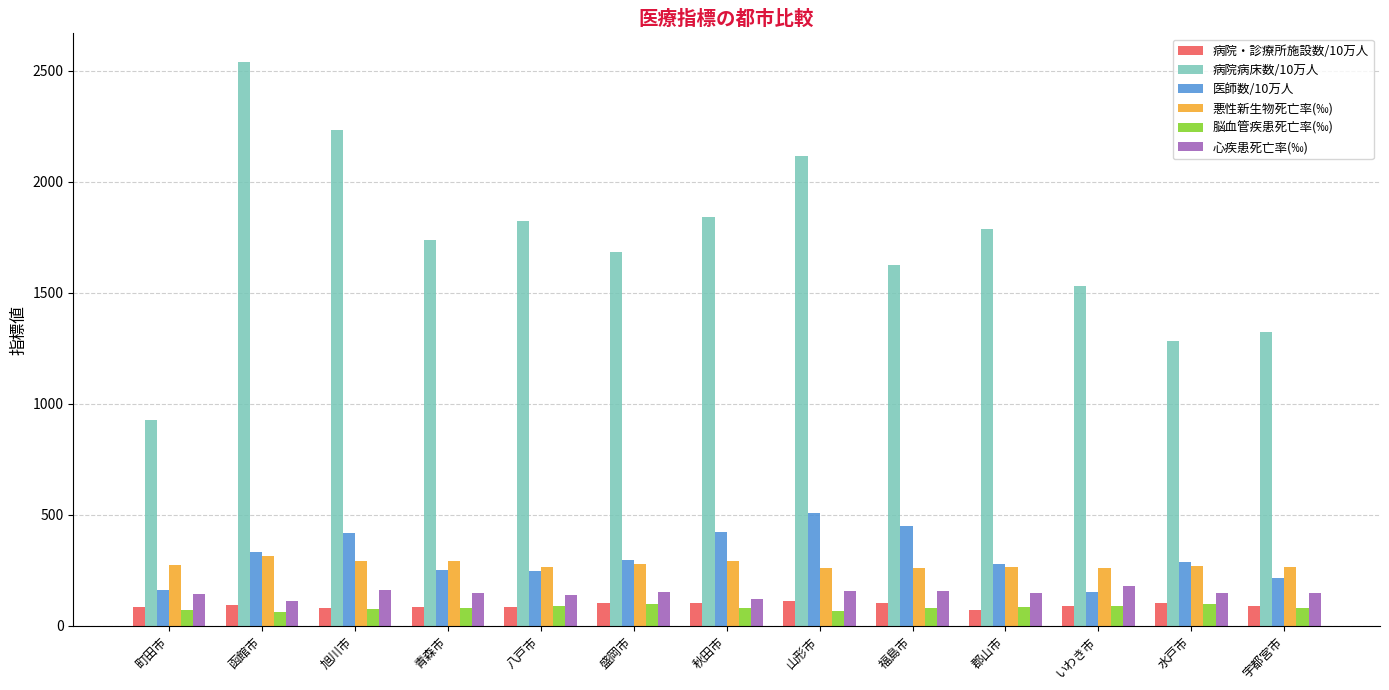

What is the value of the 脳血管疾患死亡率(‰) bar at the 13th from the left?

79.3